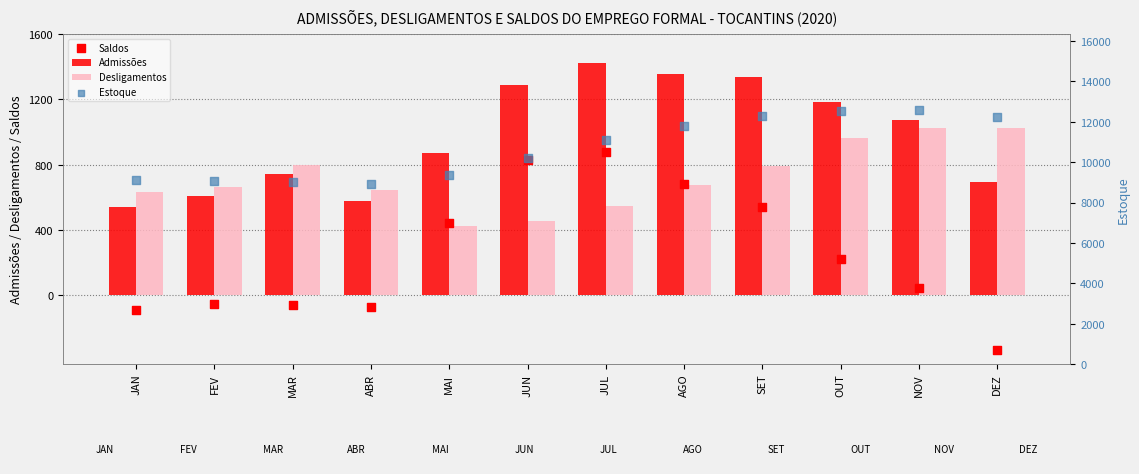

Which series contains the highest Y value?

Estoque